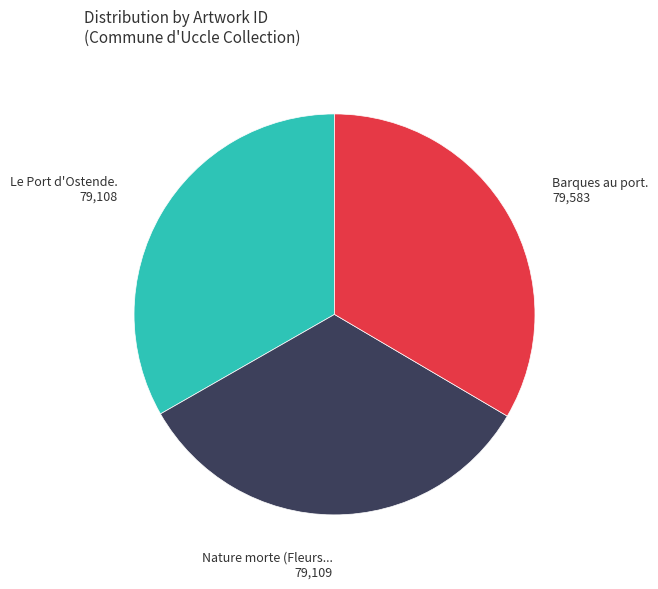

Is there a majority slice in this chart?

No